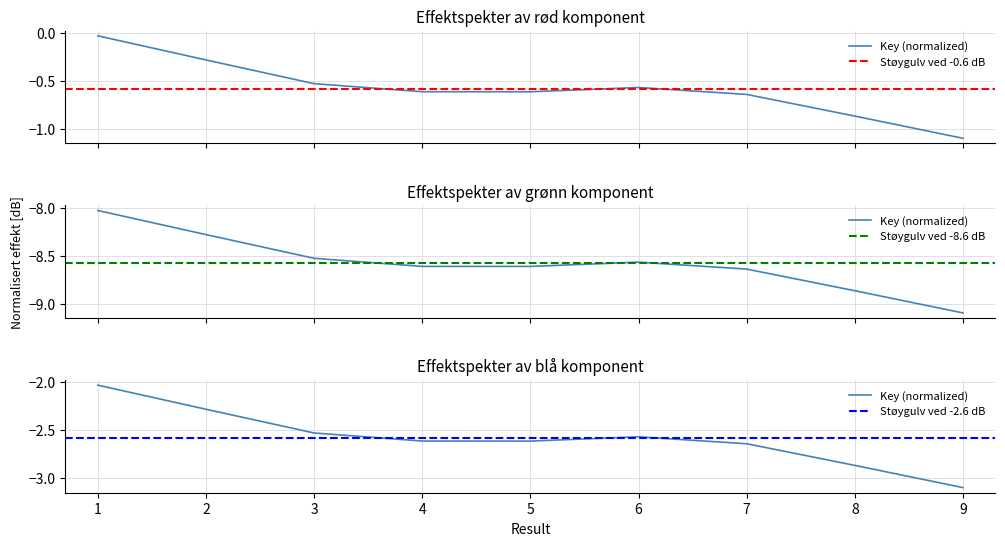

What is the average value?

-0.6